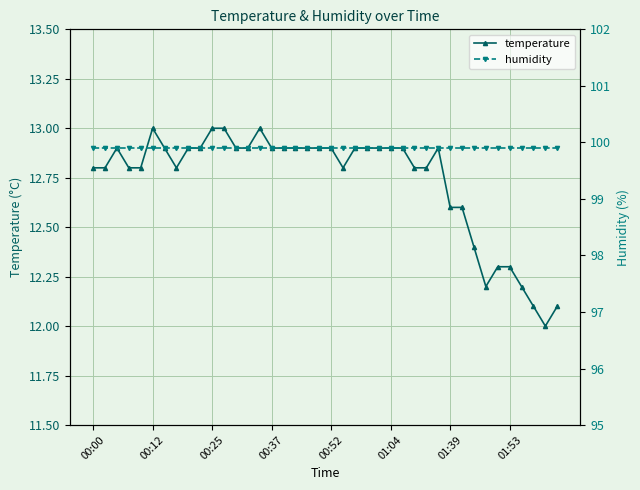

Which series has the largest range (max minus min)?

temperature